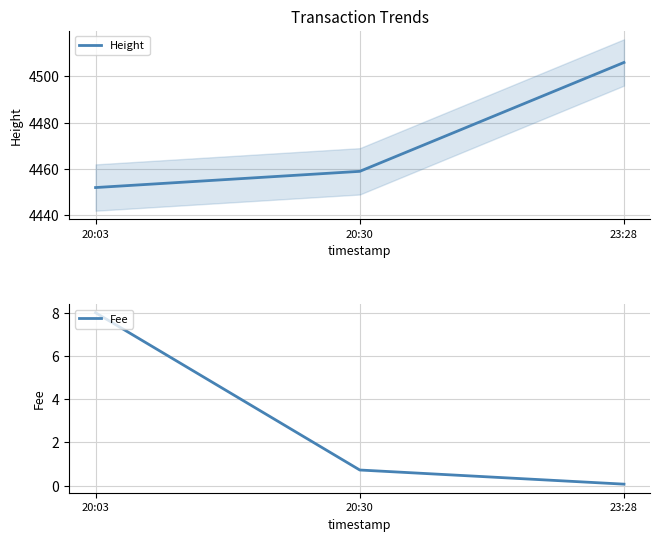

What is the approximate value of Fee at 20:03?

8.0